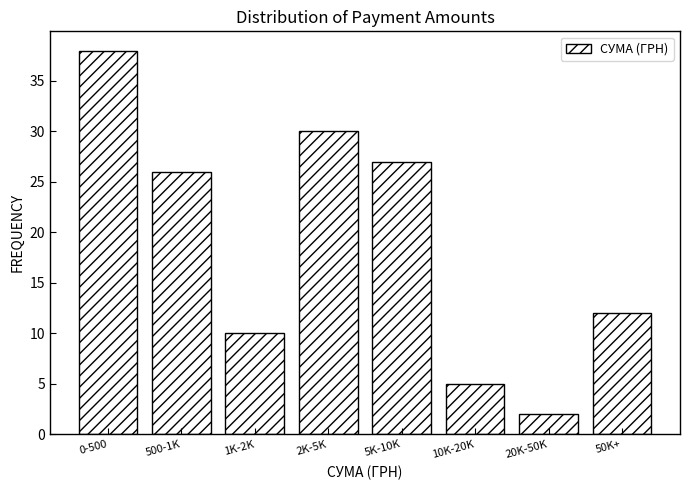

Reading left to right, list all the values displayed in this chart.

0-500=38	500-1K=26	1K-2K=10	2K-5K=30	5K-10K=27	10K-20K=5	20K-50K=2	50K+=12